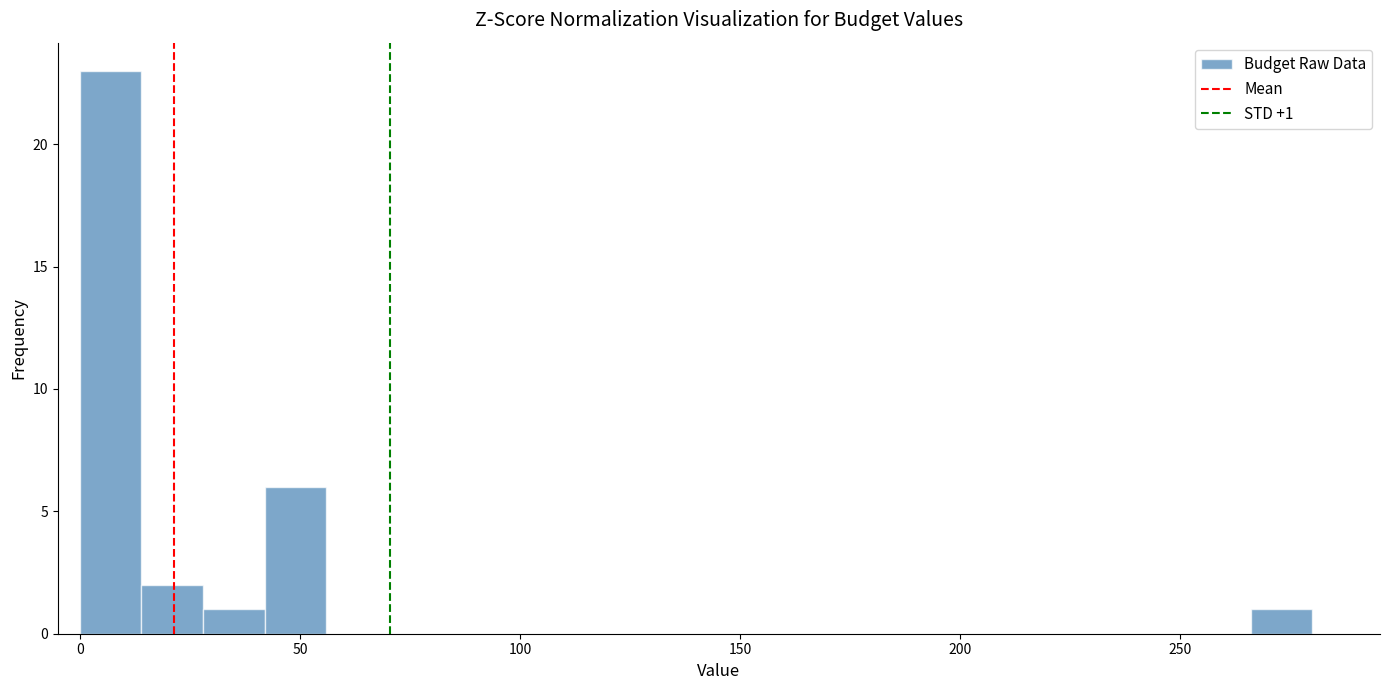

Around what value on the x-axis is the tallest bar? Give the approximate position of its centre, as read against the axis.

5